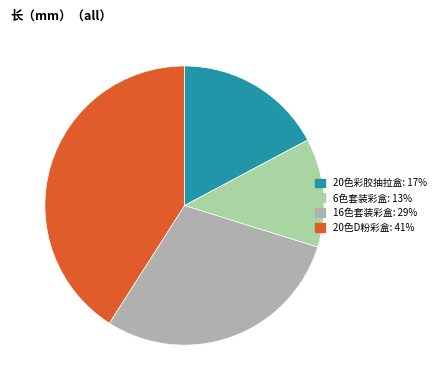

Rank the categories by value from highest to lowest.

20色D粉彩盒, 16色套装彩盒, 20色彩胶抽拉盒, 6色套装彩盒